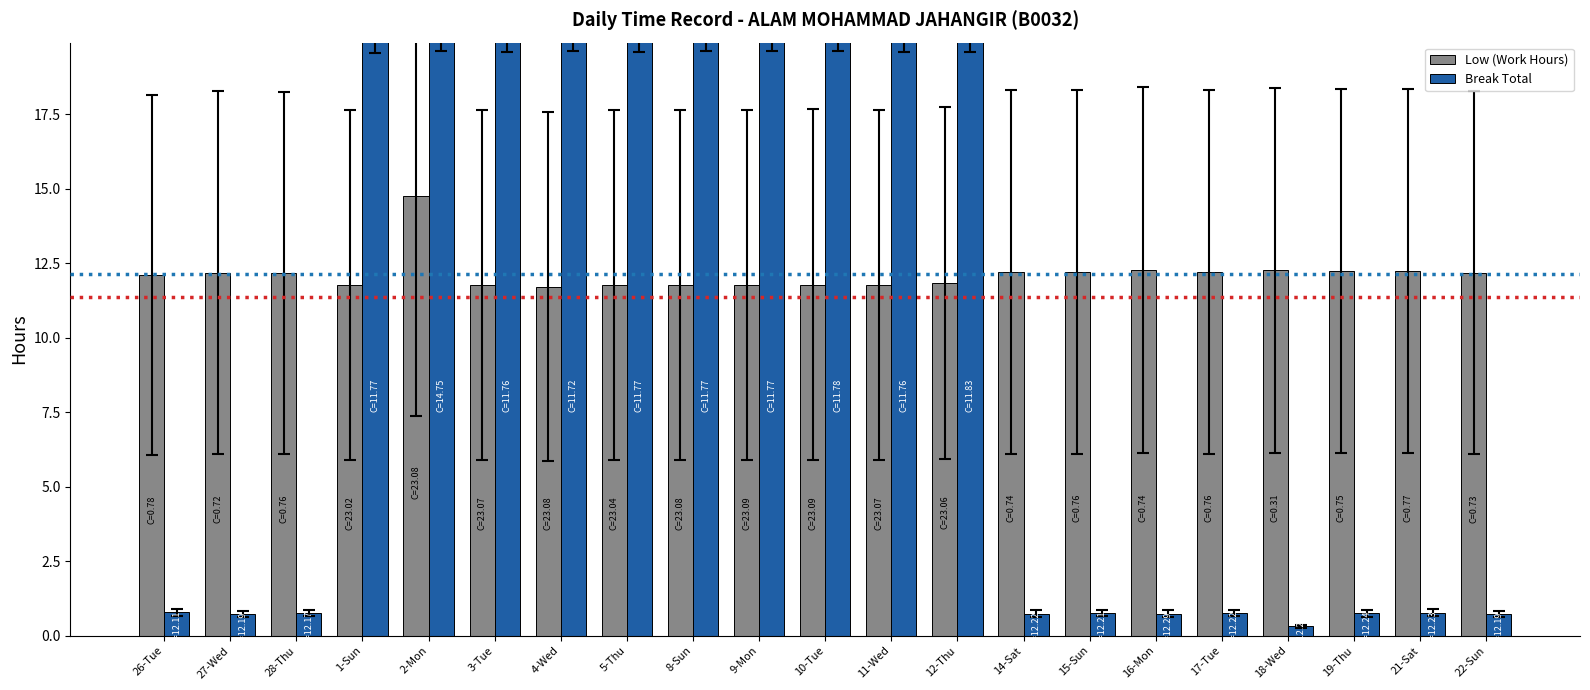

List the series in order of their peak value, highest first.

Break Total, Low (Work Hours)